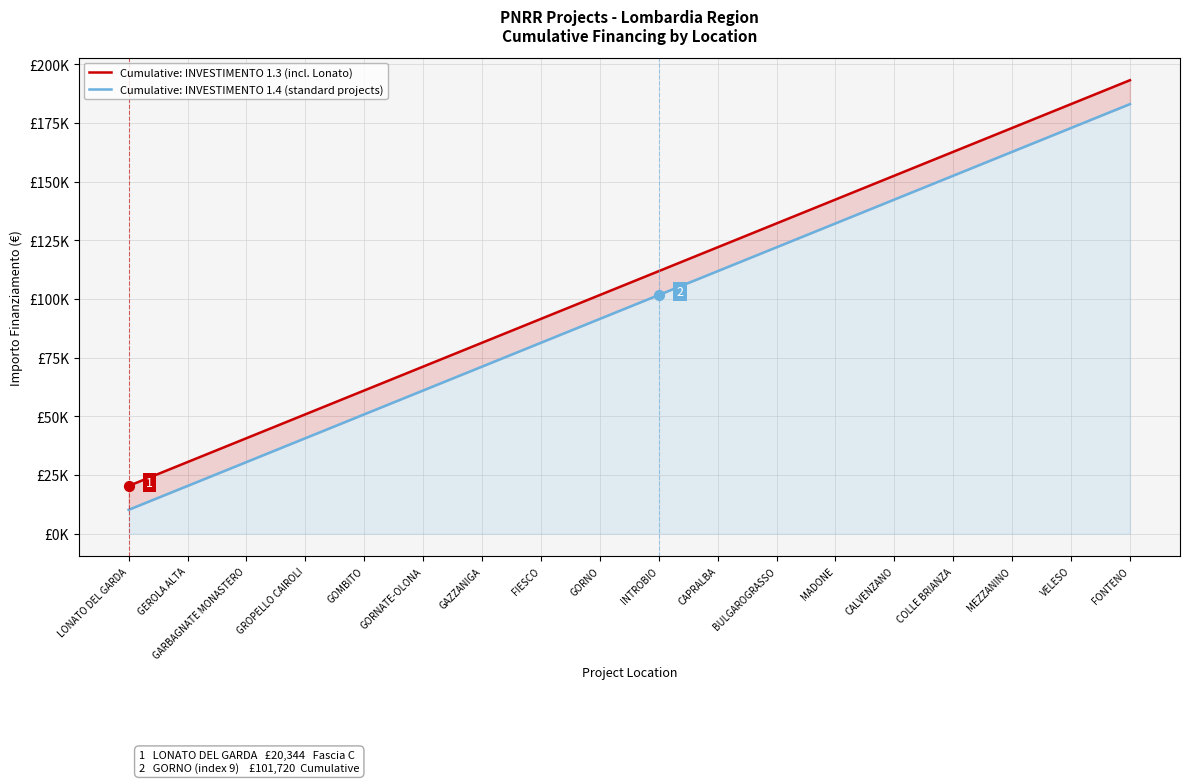

Which series contains the lowest Y value?

Cumulative: INVESTIMENTO 1.4 (standard projects)